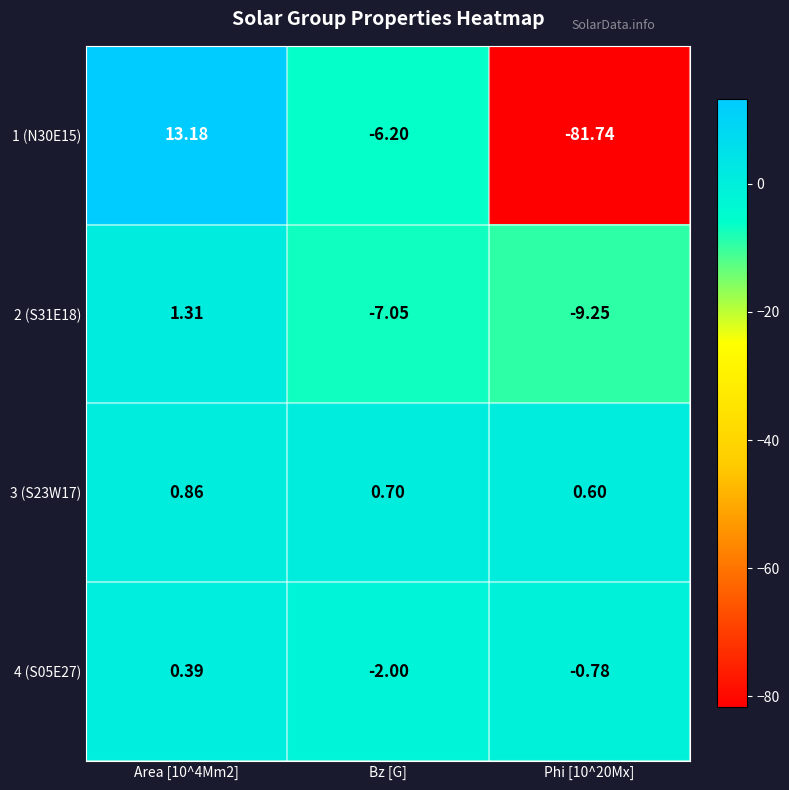

Is the value of 3 (S23W17) at Bz [G] greater than the value of 1 (N30E15) at Phi [10^20Mx]?

Yes